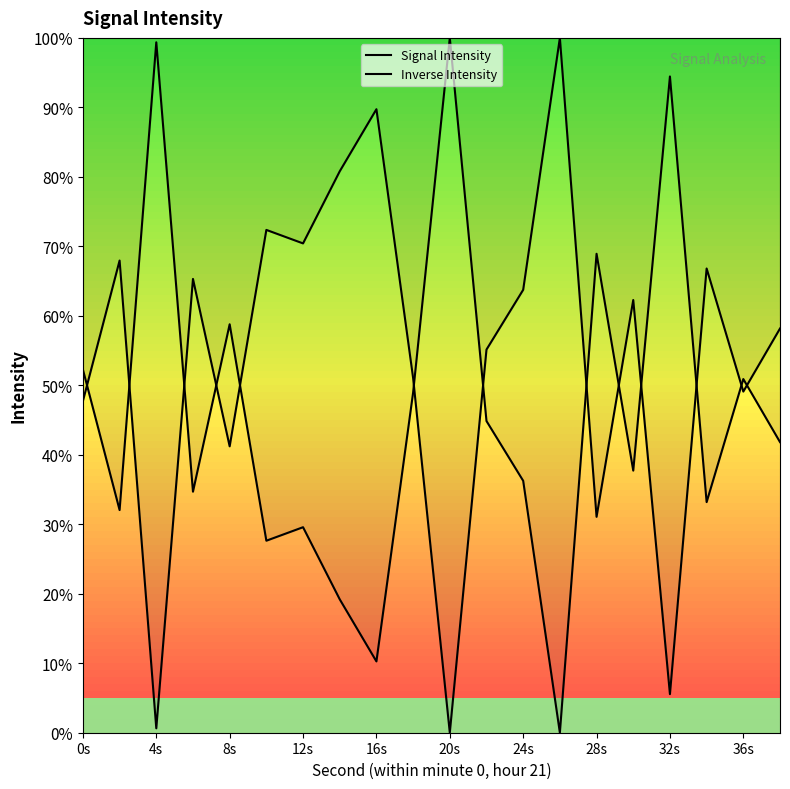

True or false: Inverse Intensity and Signal Intensity intersect in this chart.

True